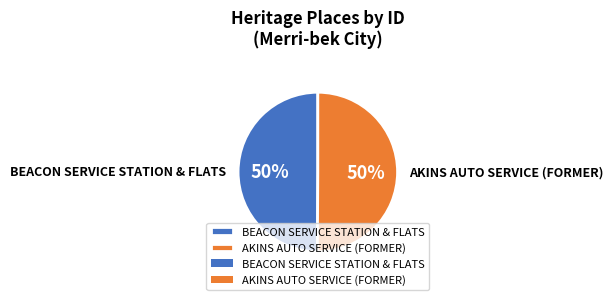

Approximately how many times larger is the value at BEACON SERVICE STATION & FLATS compared to AKINS AUTO SERVICE (FORMER)?

1.0